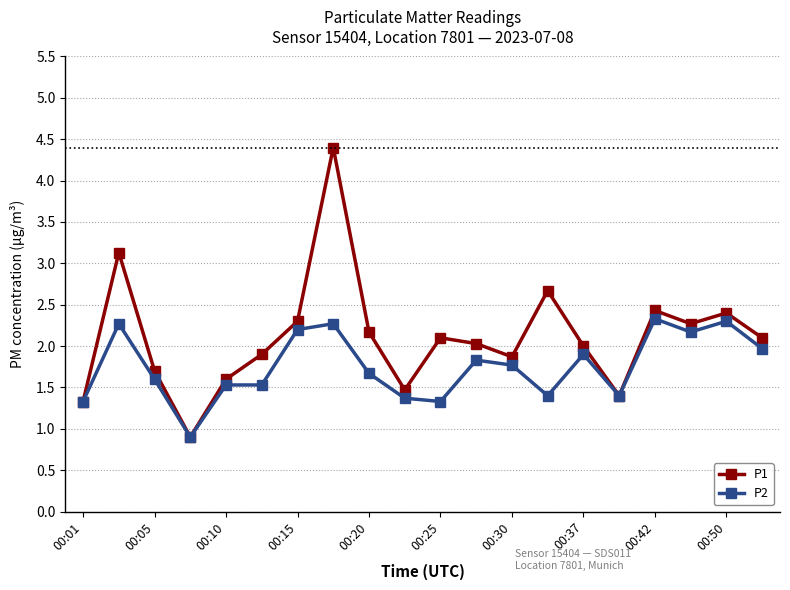

What is the value of the P2 point at the 11th from the left?

1.3